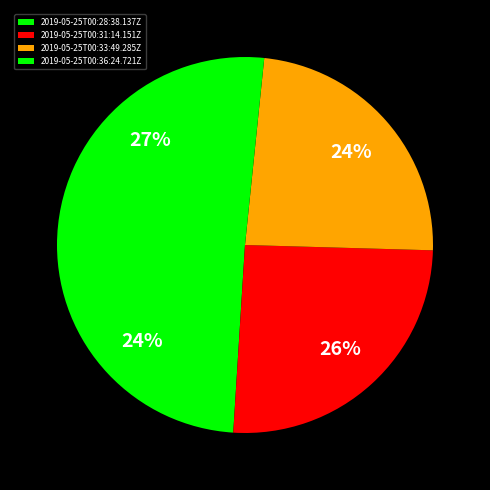

To the nearest percent, what is the average slice percentage?

25%